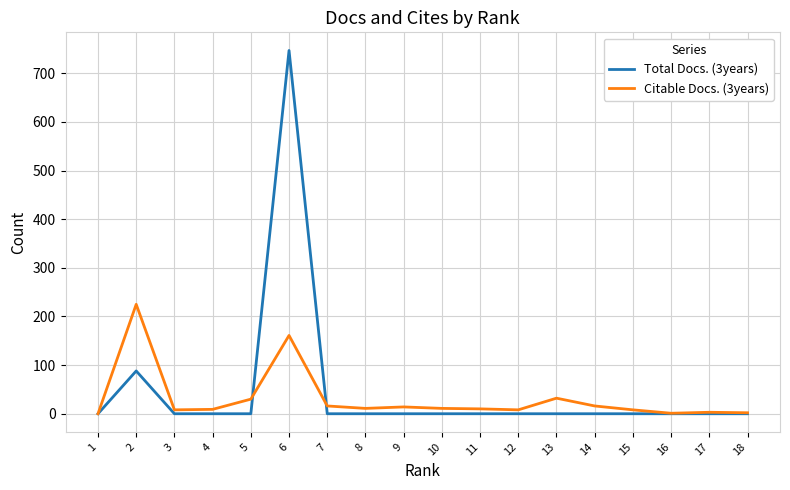

How many lines are shown in the chart?

2